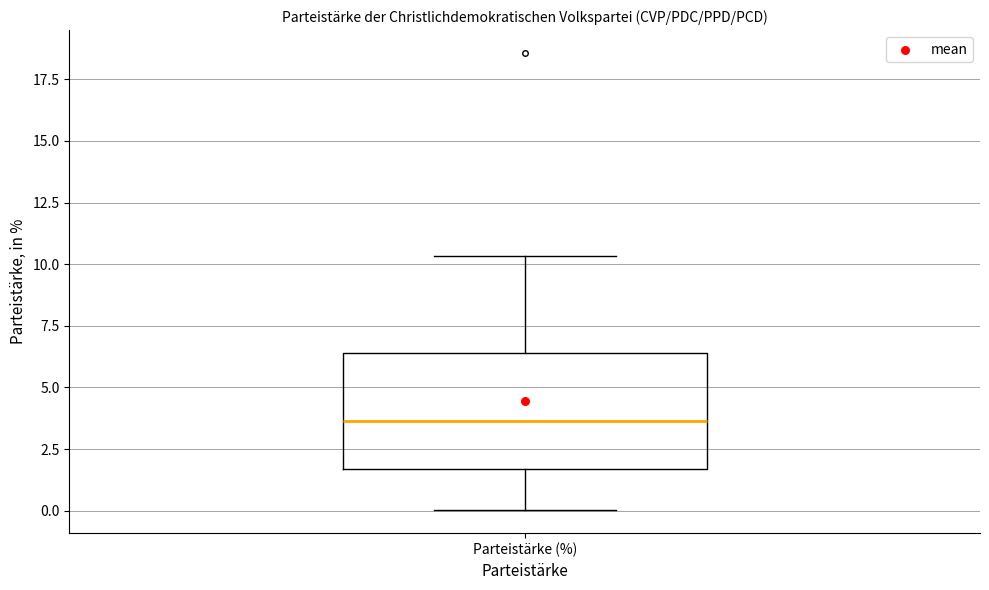

Where does the median line of the box for Parteistärke (%) sit on the y-axis? The values are not printed on the chart, so give them approximately, as read against the axis.

3.5